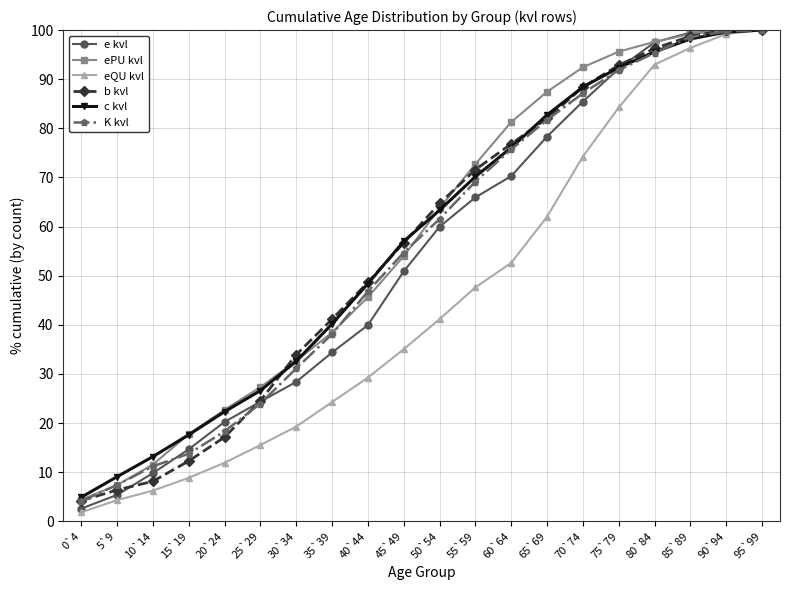

Is the value of c kvl at 80`84 greater than the value of e kvl at 10`14?

Yes